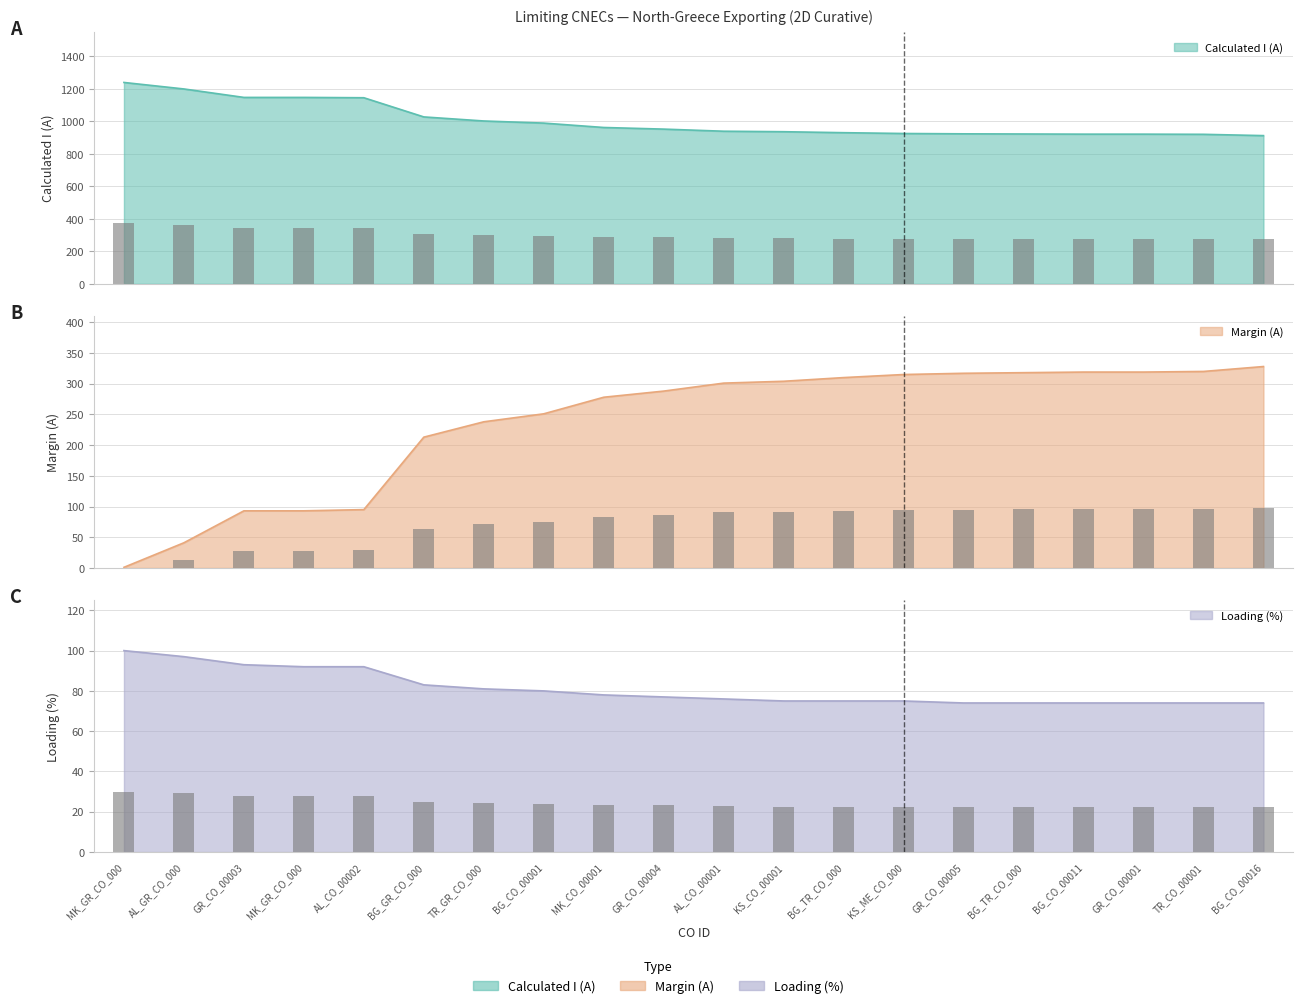

Which has a higher value, TR_CO_00001 or BG_CO_00011?

BG_CO_00011